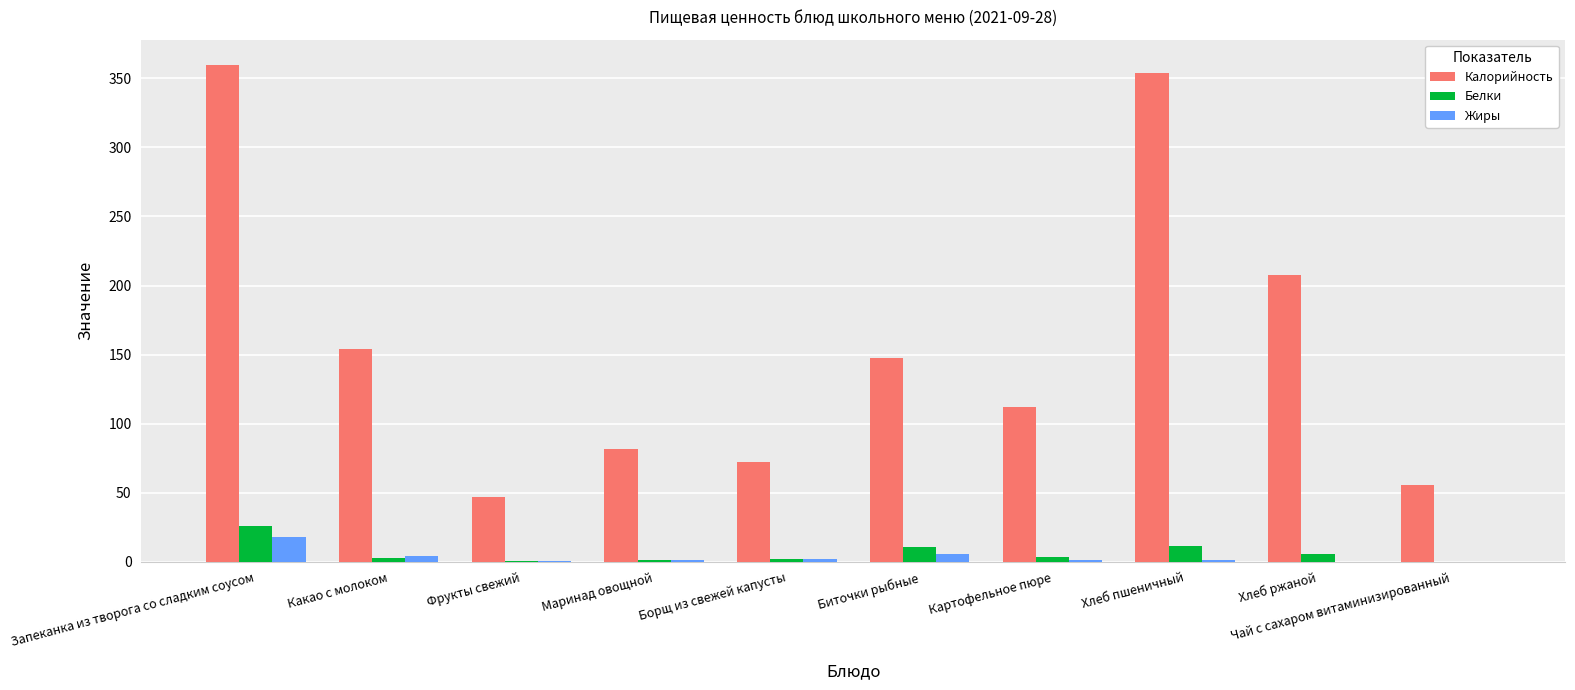

What value does the Калорийность series have at Запеканка из творога со сладким соусом?

360.0